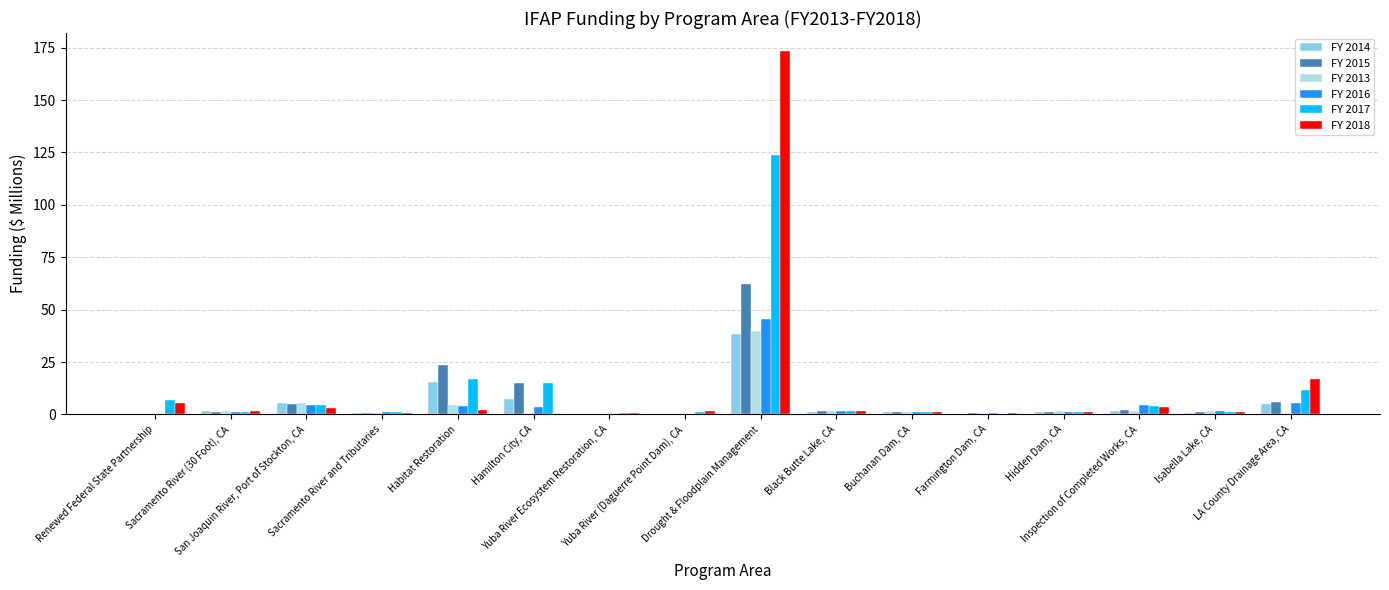

What is the maximum value shown in the chart?

173.3